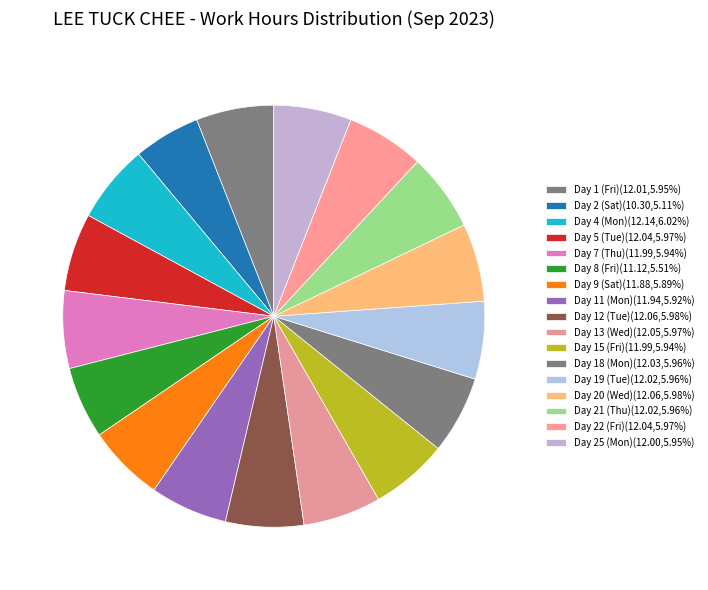

How many slices are in this pie chart?

17